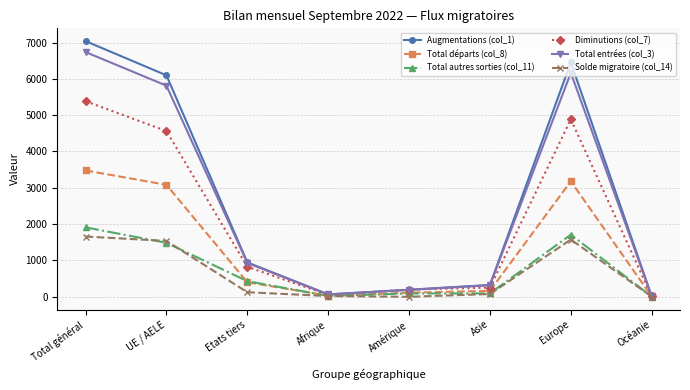

Which series has the largest total across all categories?

Augmentations (col_1)